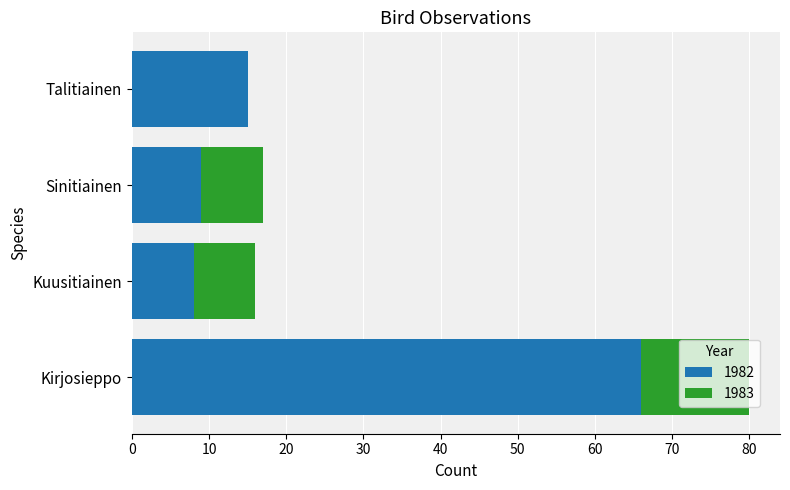

What is the highest value of the 1982 series?

66